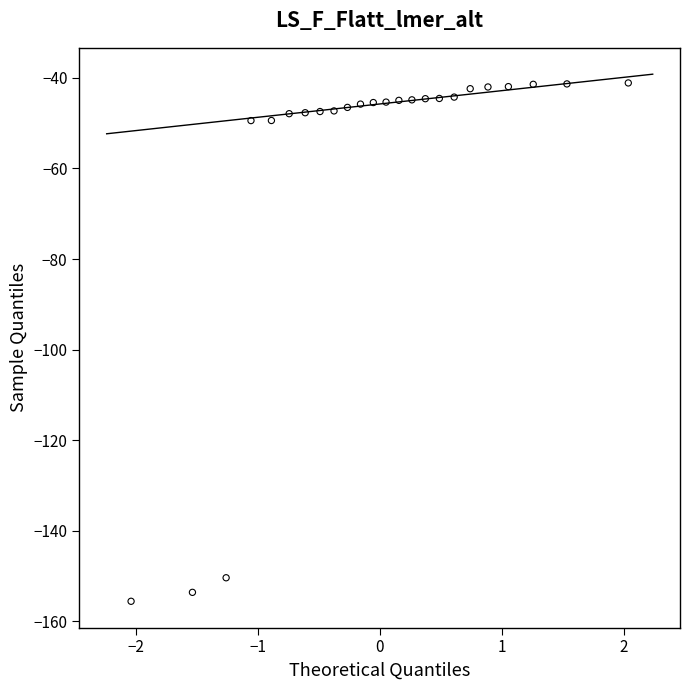

What is the range of Y values (max minus min)?

114.4